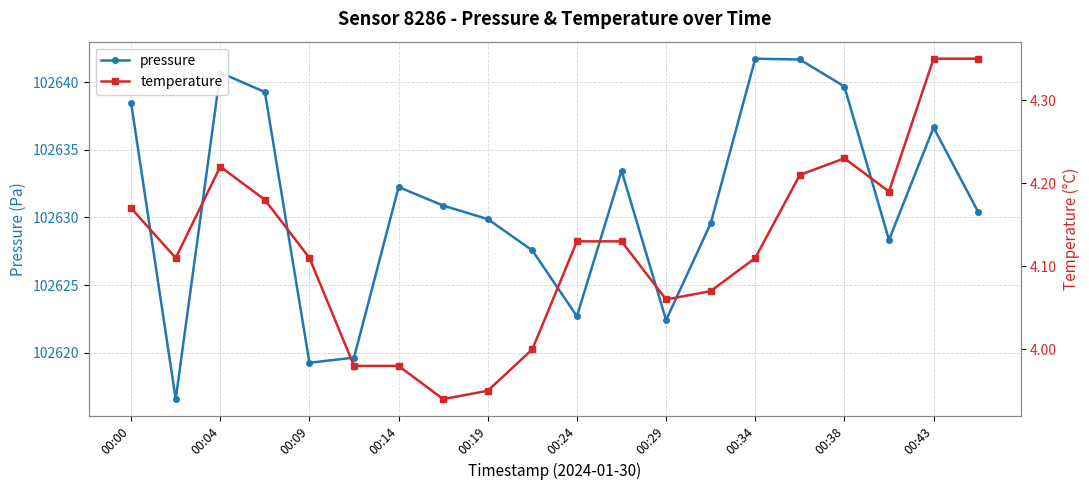

How many interior local peaks does the pressure series have?

5